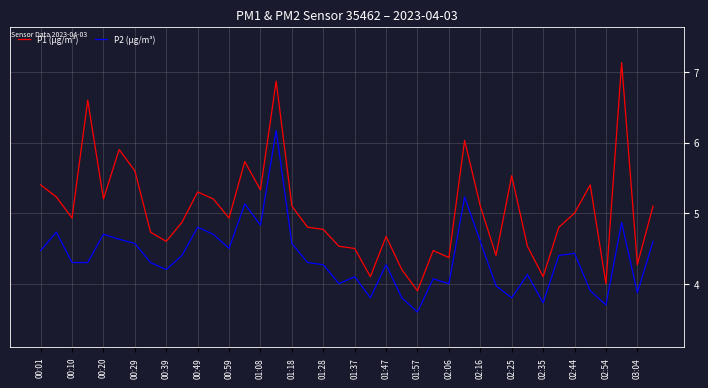

What are all the series names shown in the legend?

P1 (µg/m³), P2 (µg/m³)